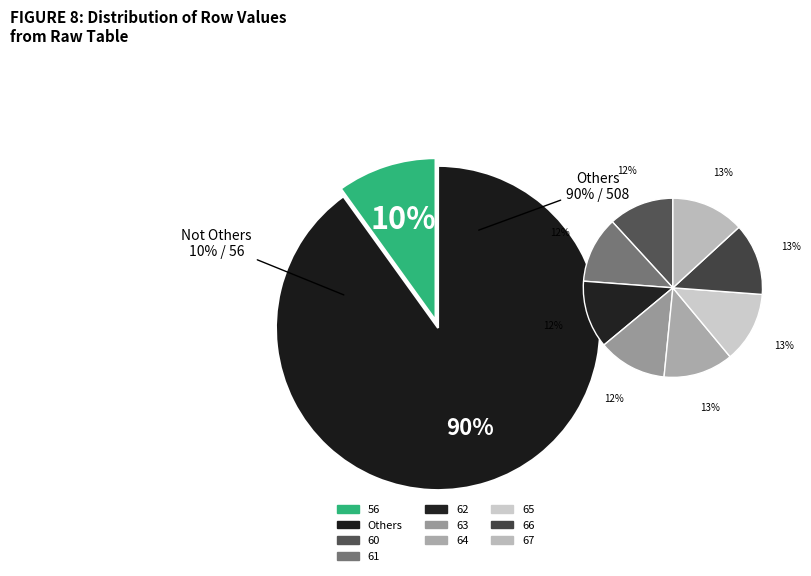

Is 66 the majority of the pie?

No